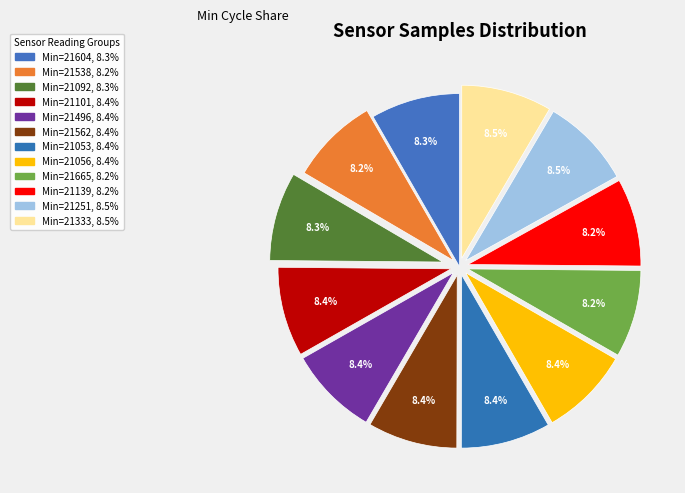

Count the number of slices in the pie.

12